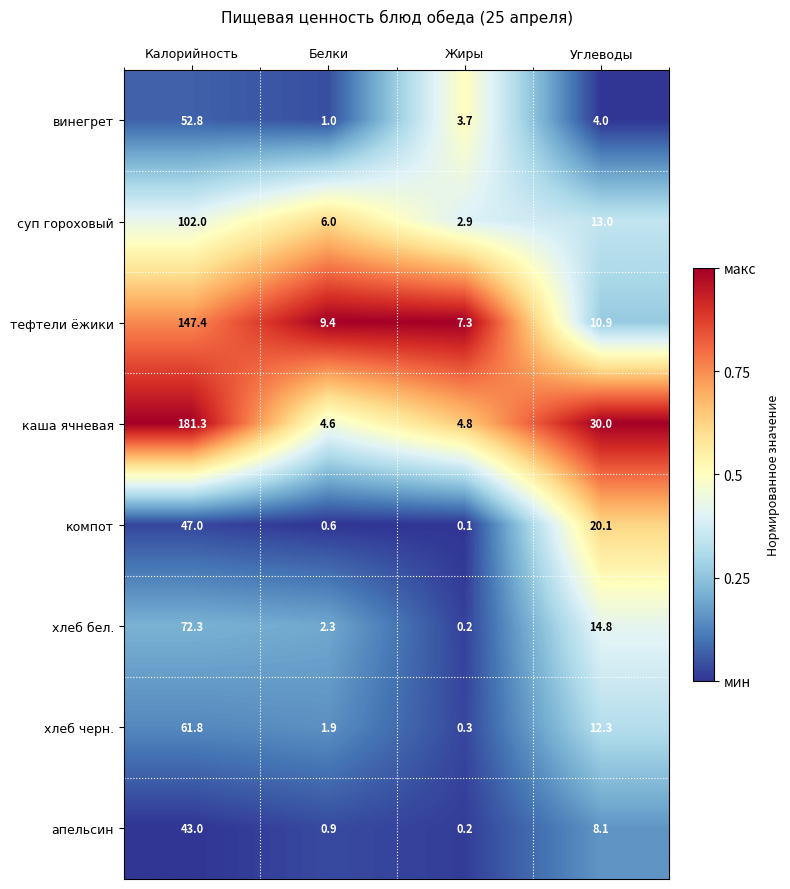

Is it true that тефтели ёжики equals 4.6 at Жиры?

False